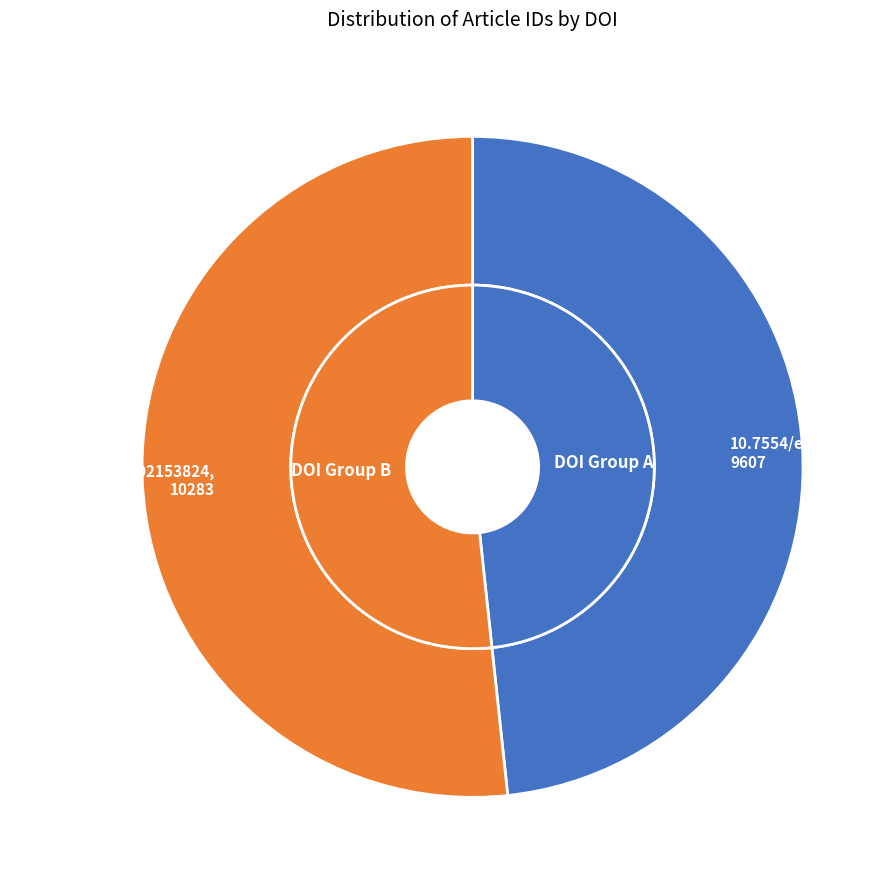

Which category has the smallest portion of the pie?

10.7554/eLife.63294